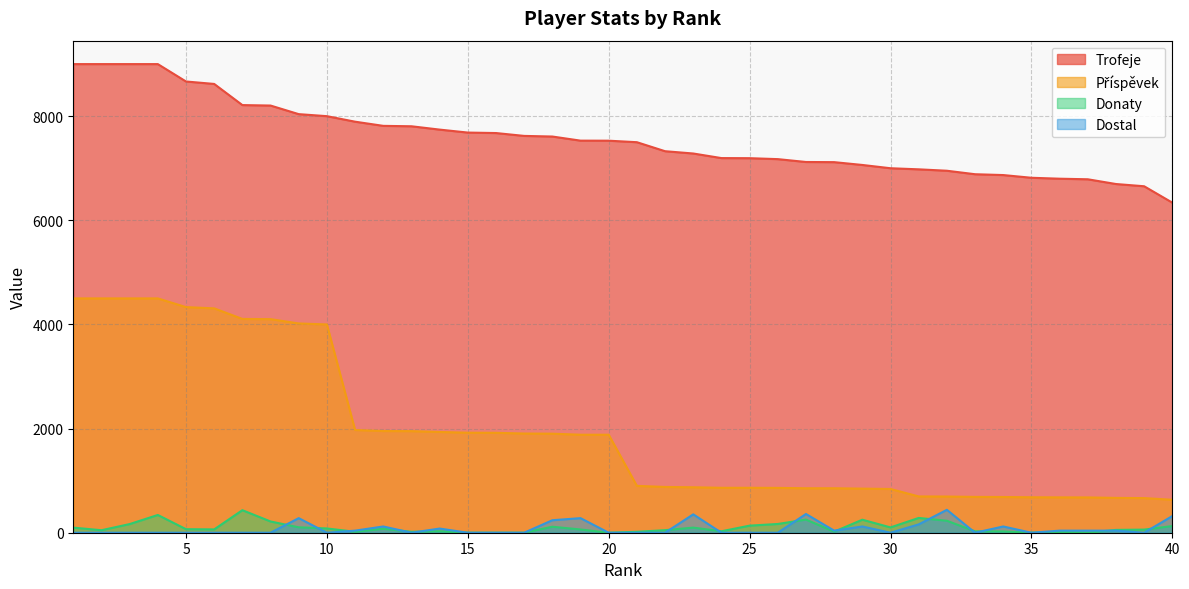

Is the value of Dostal at 18 greater than the value of Příspěvek at 30?

No